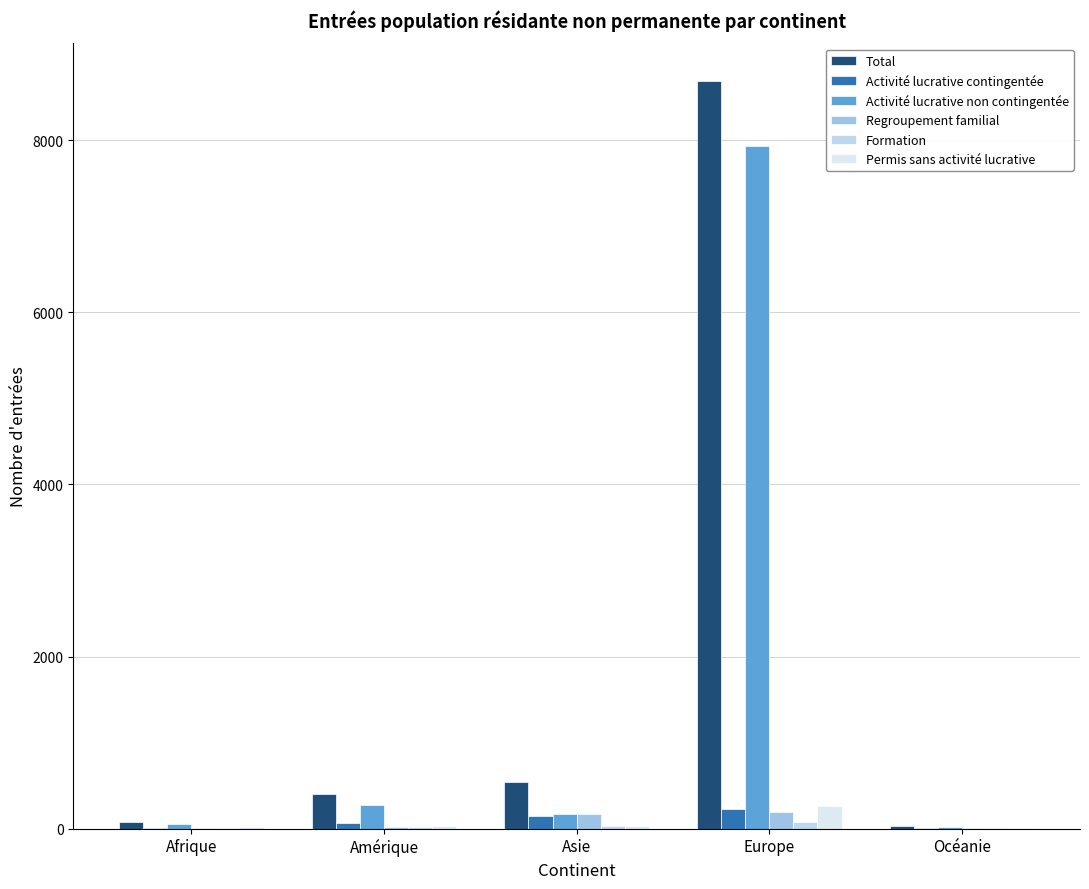

How many groups of bars are there?

5